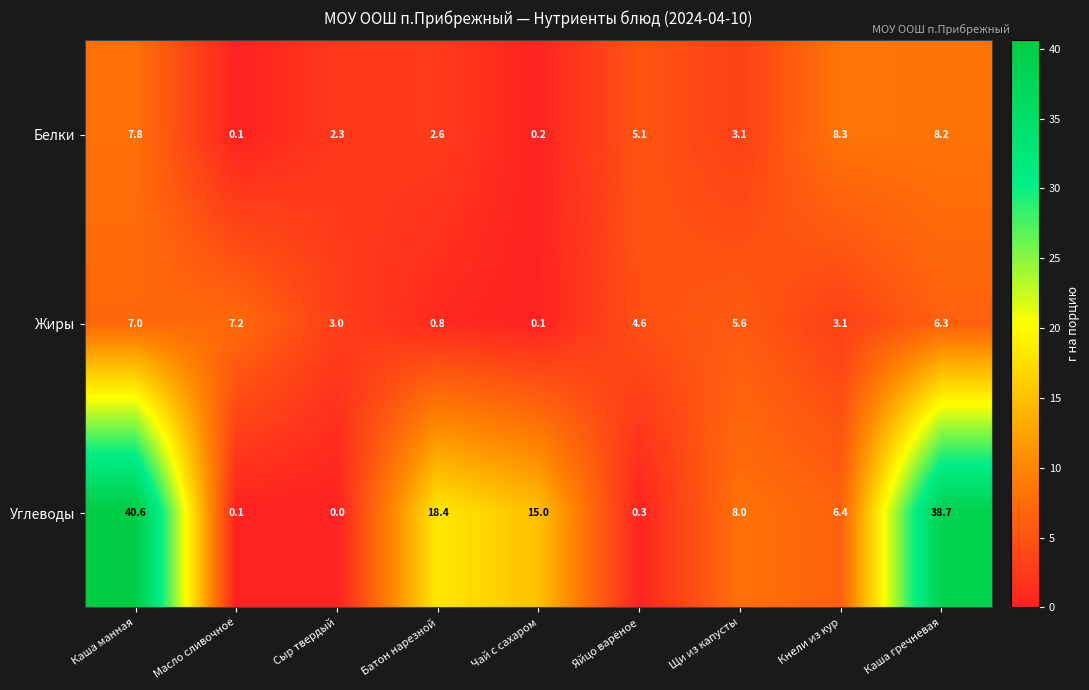

How many categories are shown in the chart?

9